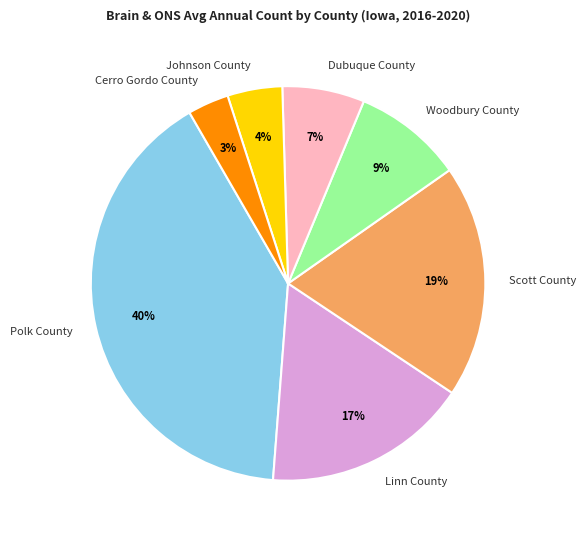

To the nearest percent, what is the difference between the largest and smallest slice percentages?

37%